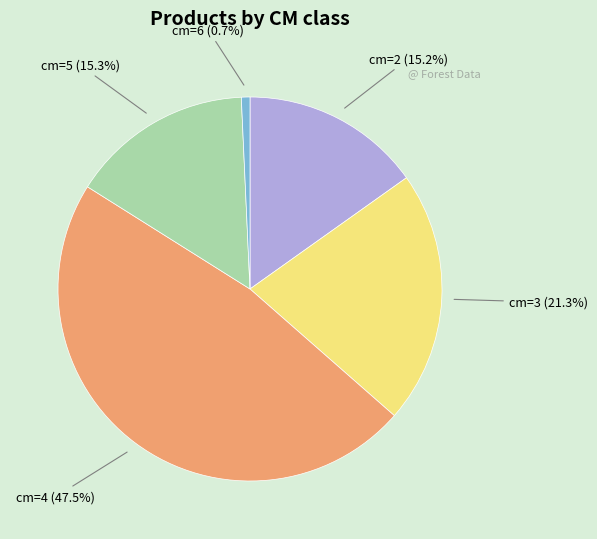

To the nearest percent, what is the average slice percentage?

20%